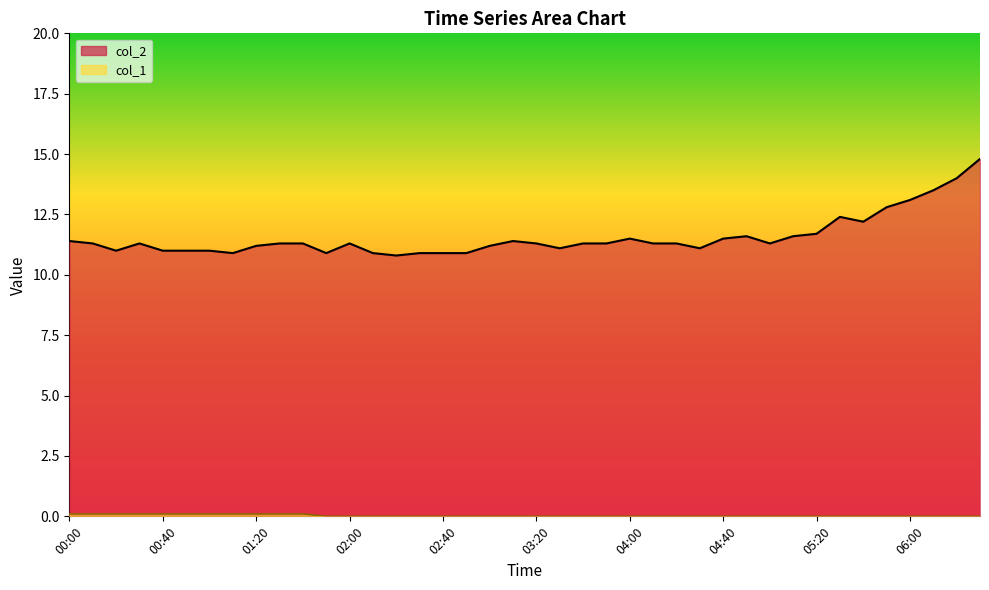

Read the col_2_line value at 02:00.

11.3